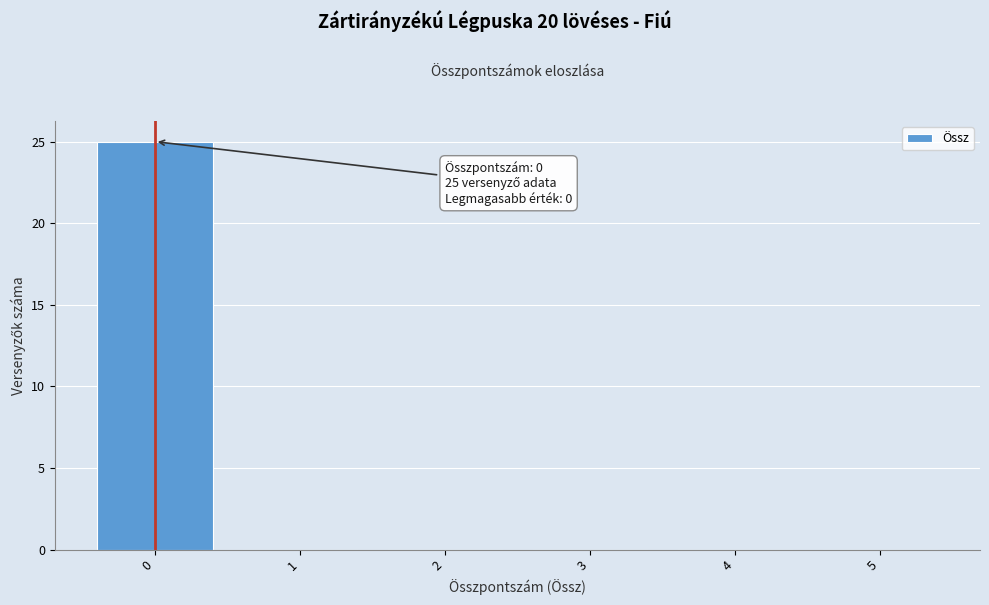

Over which range of the x-axis is the bar tallest?

-0.5 to 0.5